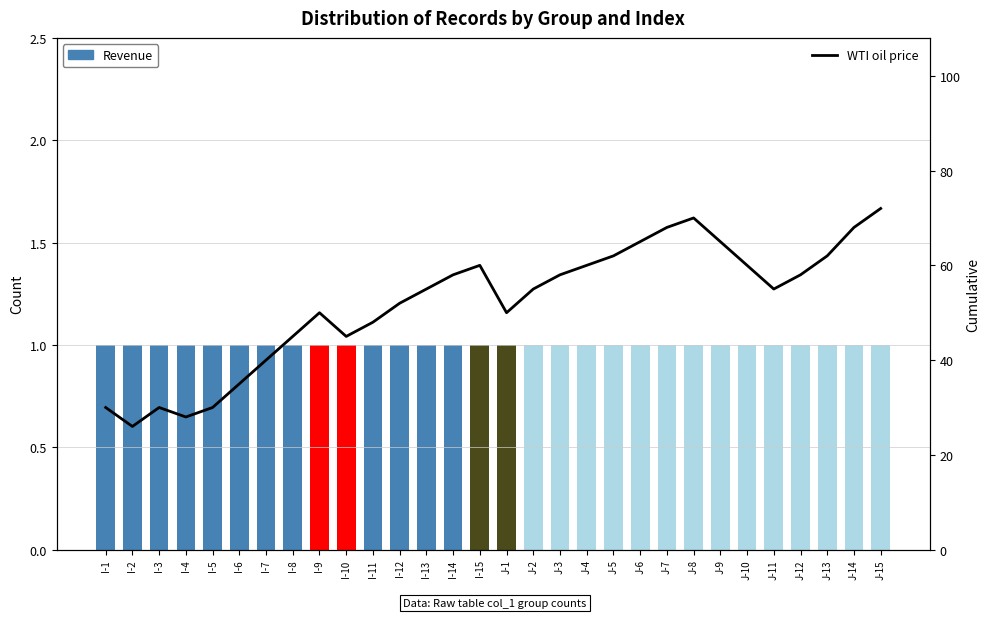

What position from the left is J-2?

17